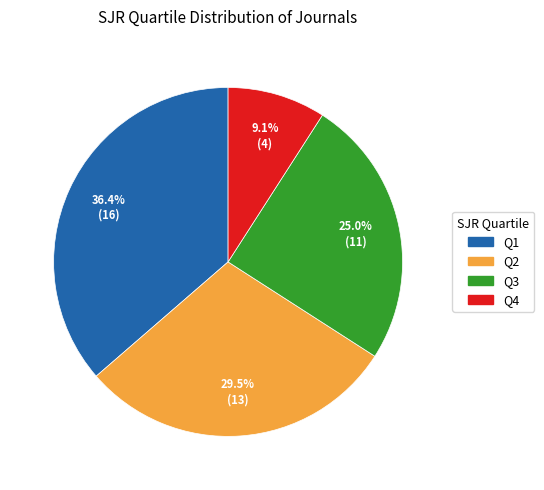

Between Q3 and Q1, which is larger?

Q1